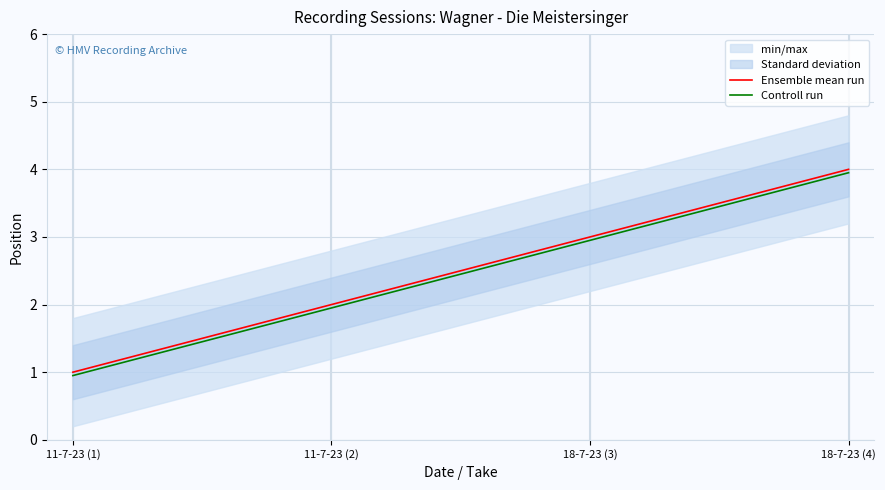

Which series changed the most between 11-7-23 (2) and 18-7-23 (4)?

Ensemble mean run